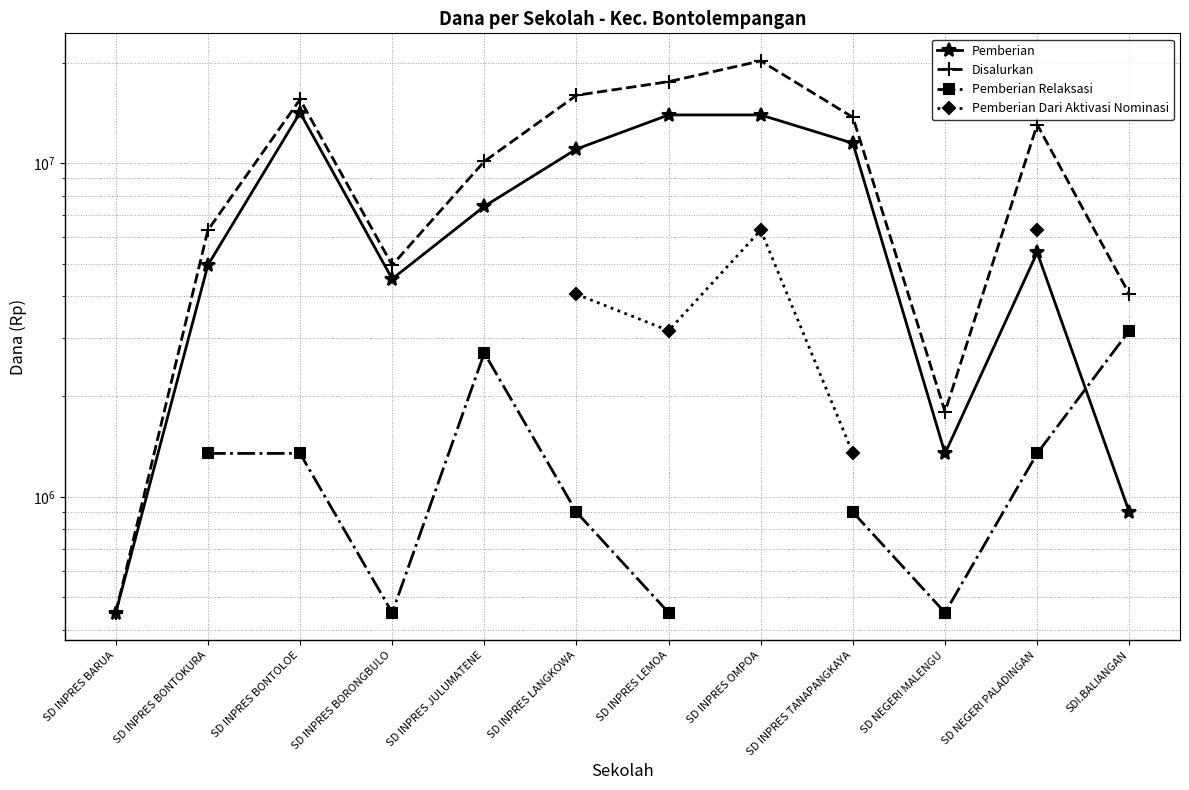

What is the spread (max minus min) of values at SD NEGERI MALENGU?

1350000.0